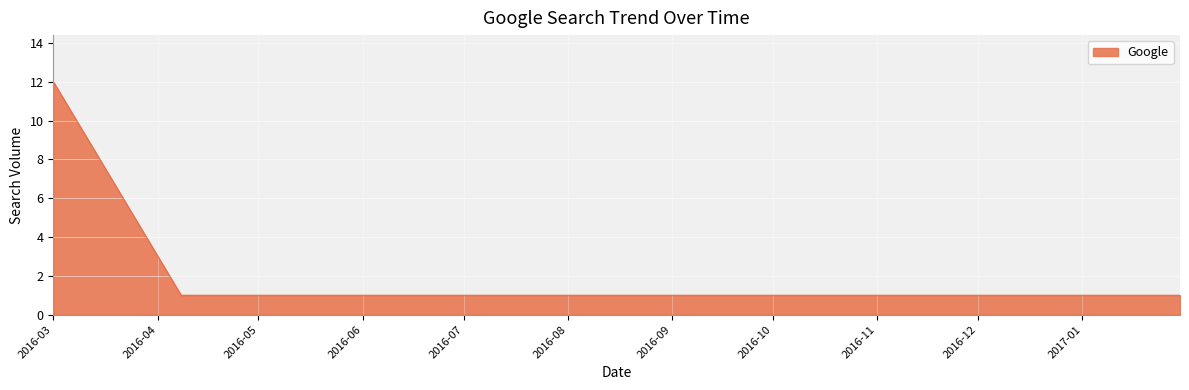

What is the difference between the maximum and second lowest values?

11